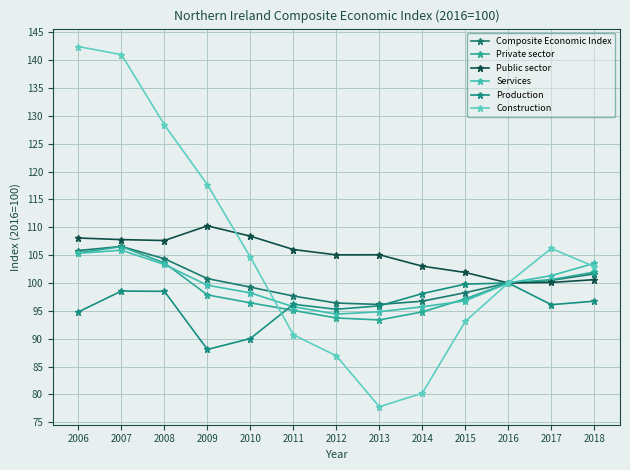

What is the lowest value of the Public sector series?

100.0